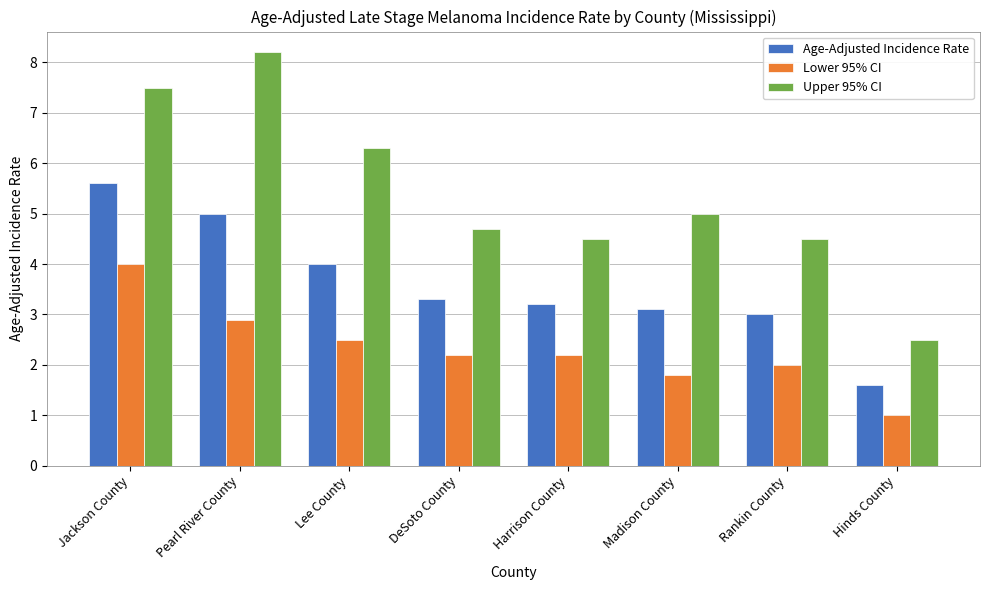

List the series in order of their peak value, highest first.

Upper 95% CI, Age-Adjusted Incidence Rate, Lower 95% CI